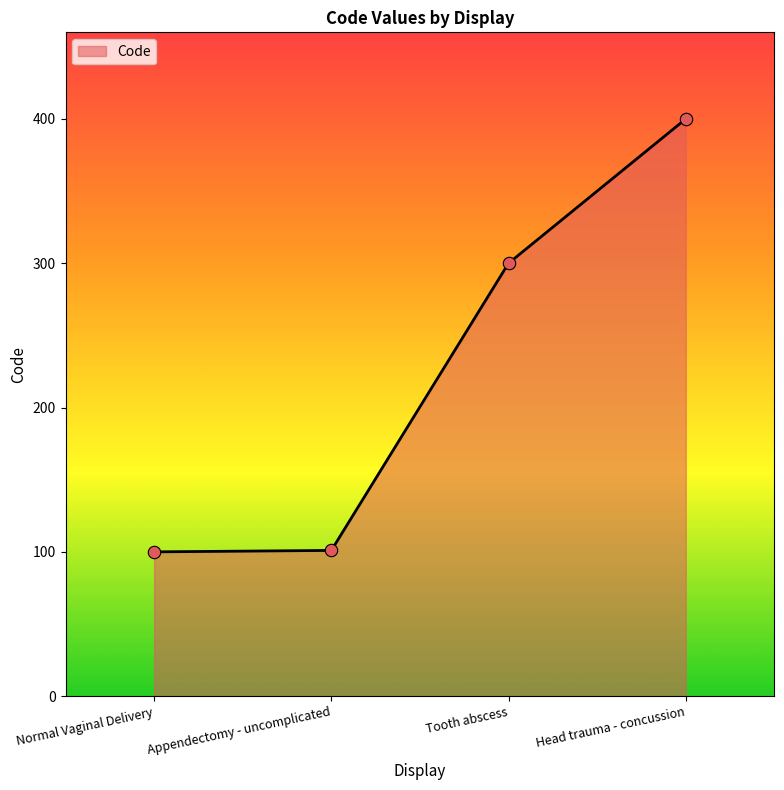

What is the change in value from Normal Vaginal Delivery to Appendectomy - uncomplicated?

+1